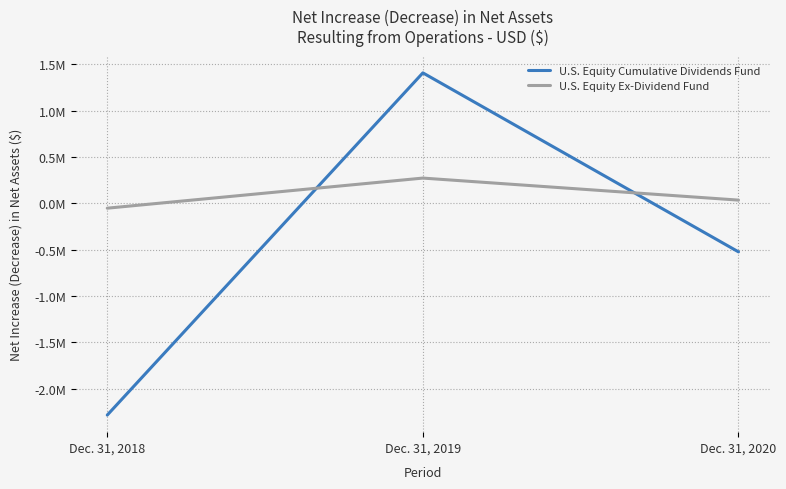

What are all the series names shown in the legend?

U.S. Equity Cumulative Dividends Fund, U.S. Equity Ex-Dividend Fund